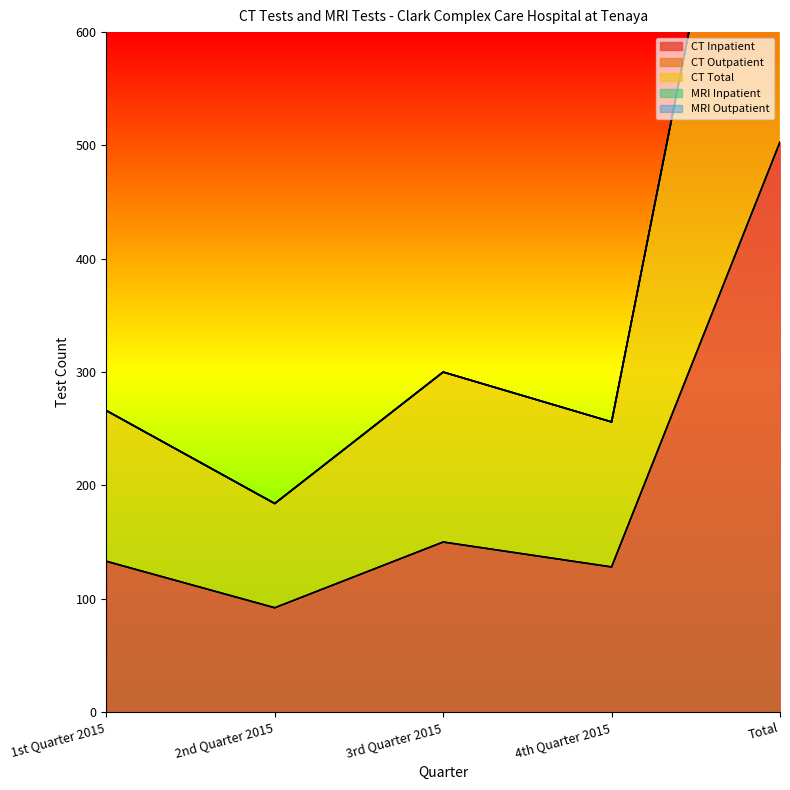

True or false: MRI Inpatient has more than 2 points higher than both neighbors.

False